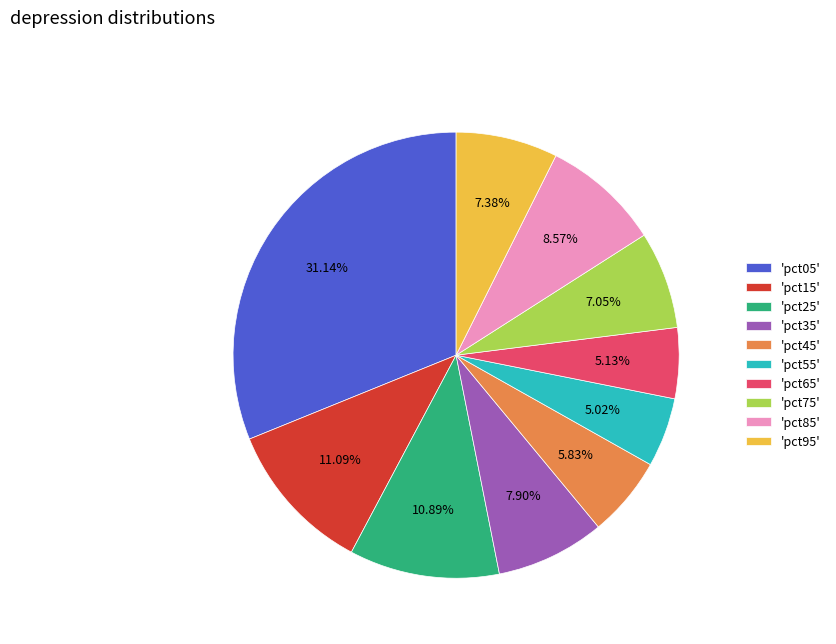

What is the largest slice in the pie chart?

'pct05'